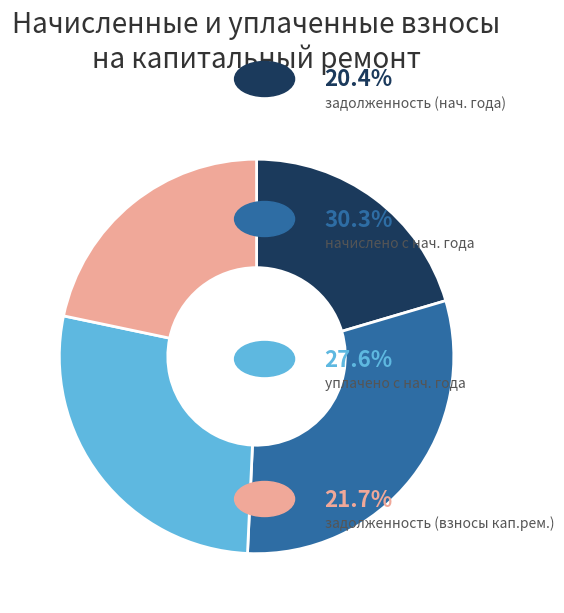

Is there any slice that represents more than half of the pie?

No